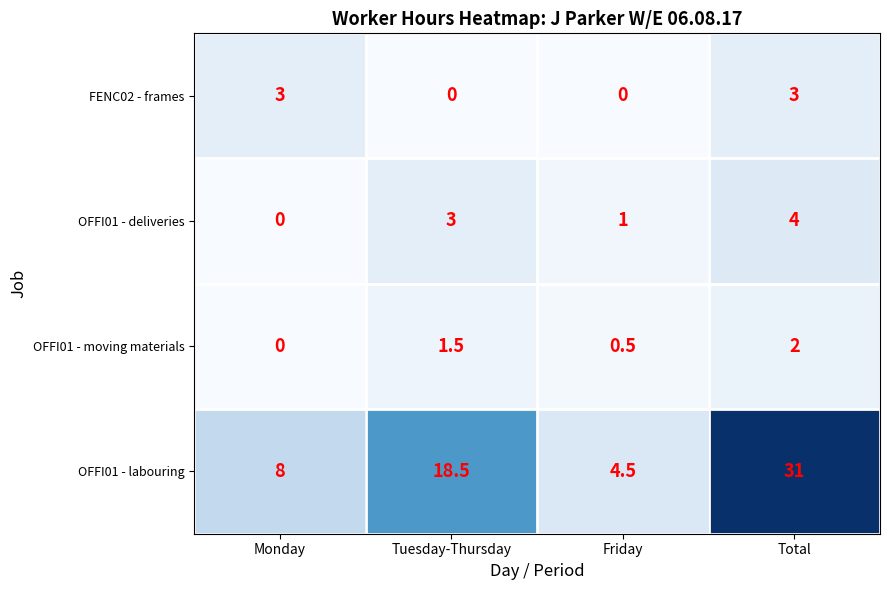

Which category has the highest value across all series?

Total